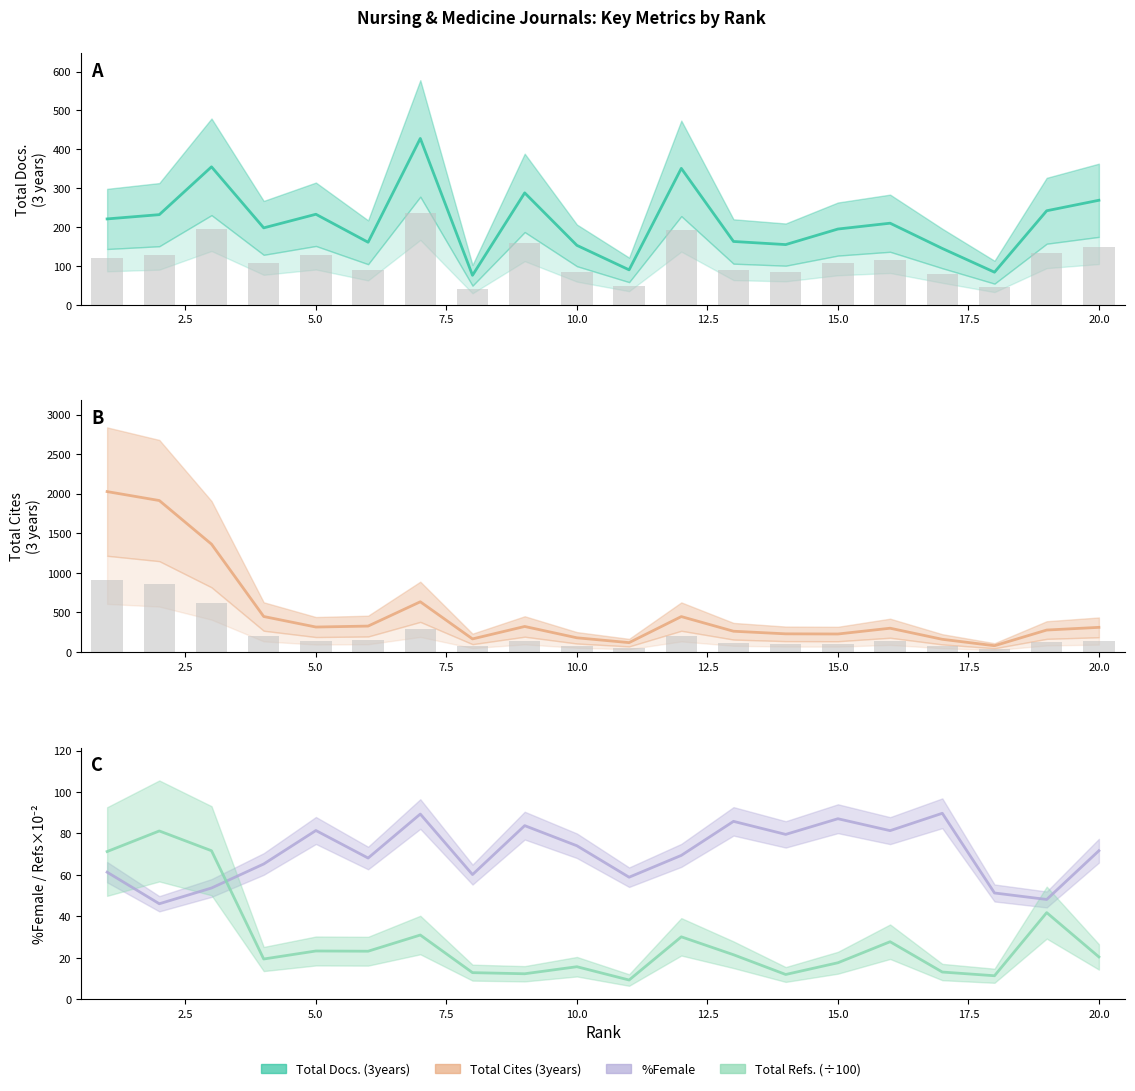

At which label does Total Cites (3years) first exceed 312?

1